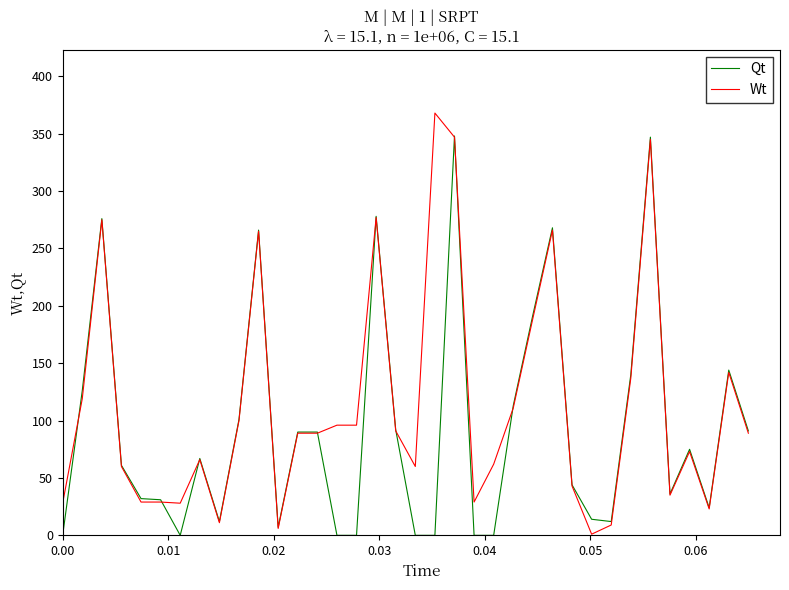

What is the sum of all Wt values?

4083